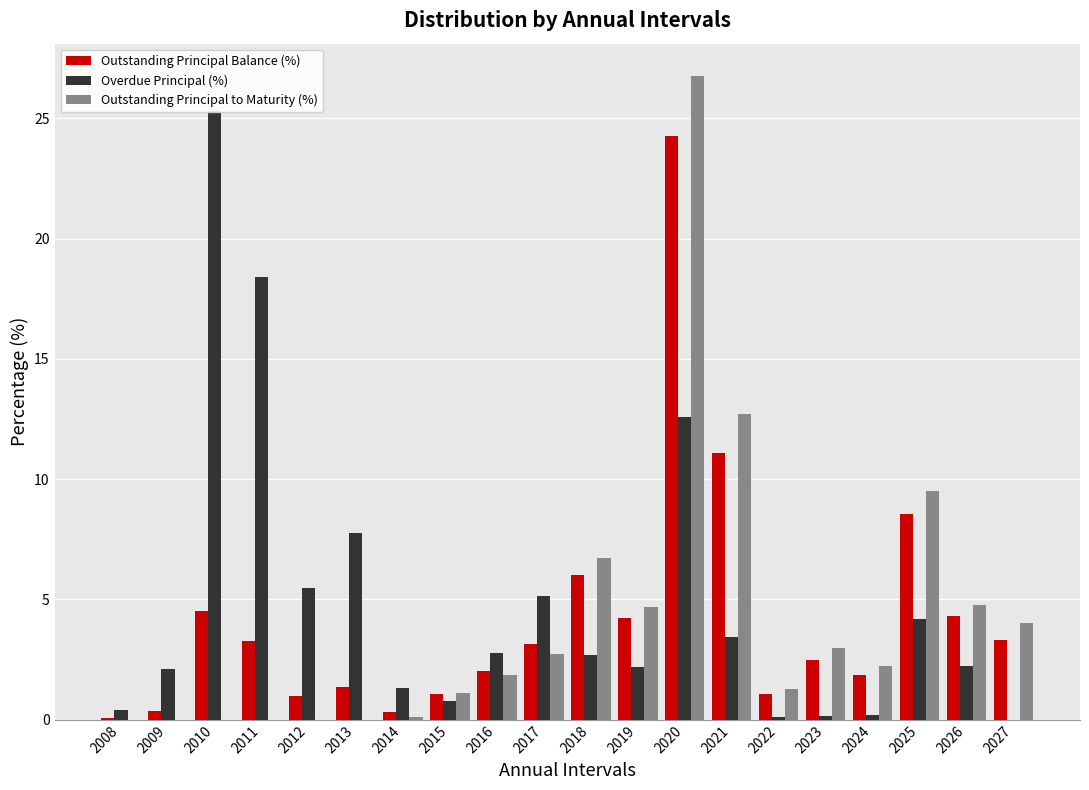

The value of Overdue Principal (%) at 2013 is 7.8. True or false?

True